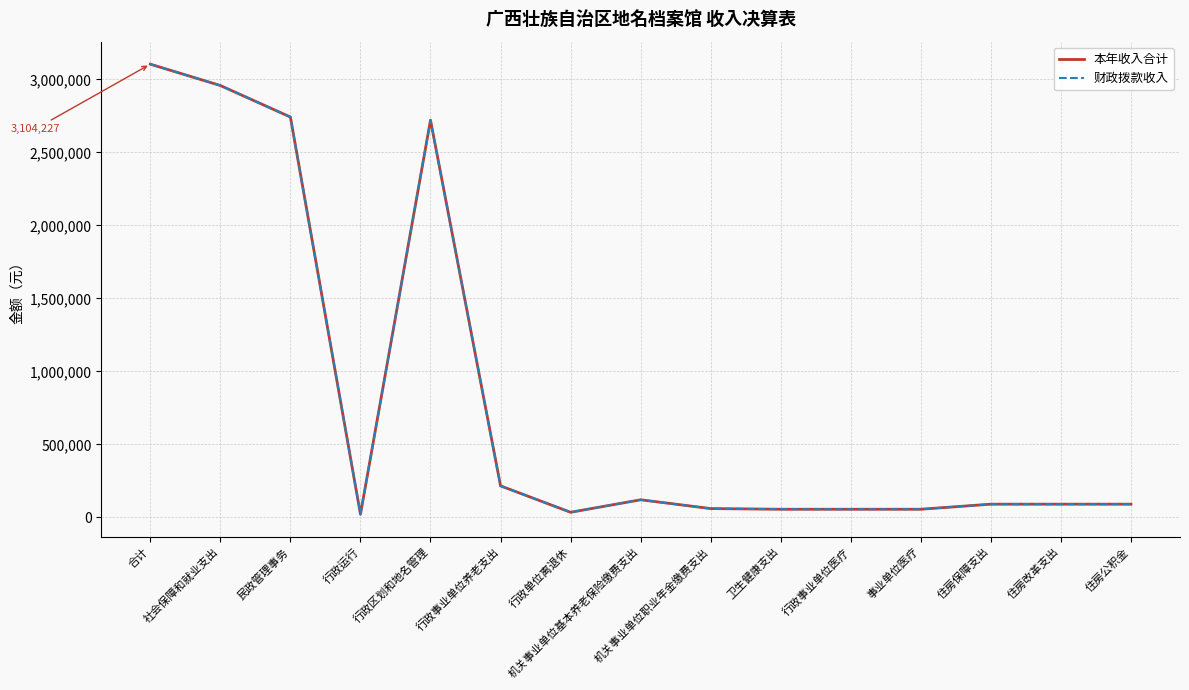

Where does the 本年收入合计 series first go above 90445?

合计